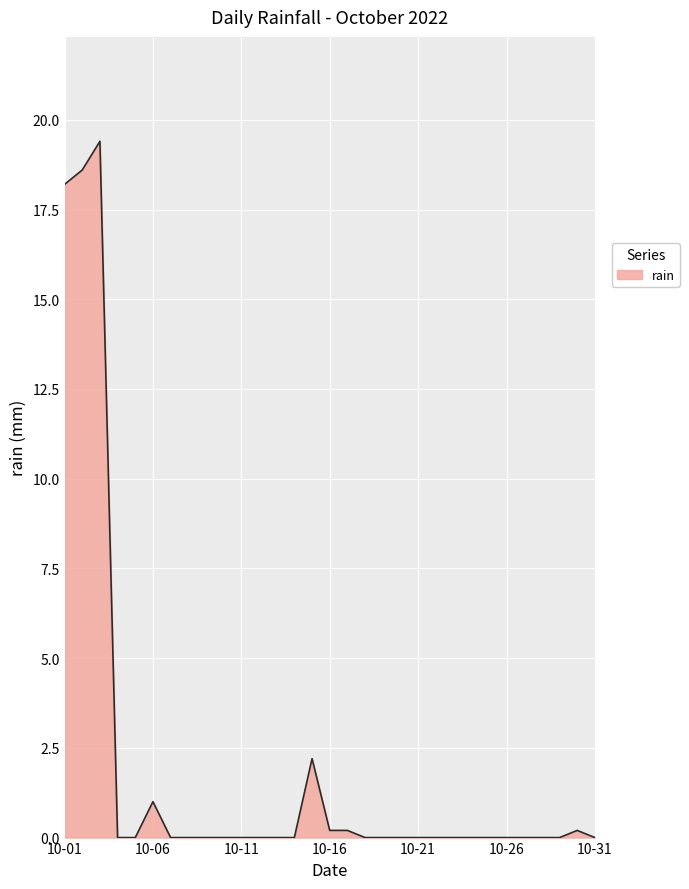

What is the difference between the maximum and minimum values?

19.4